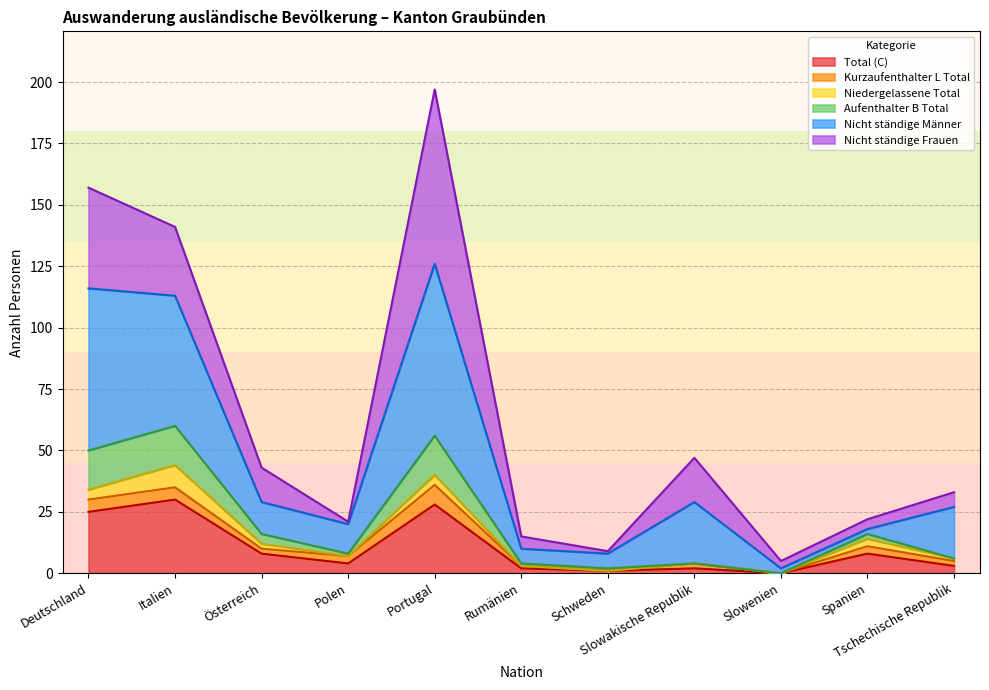

Which series has the largest total across all categories?

Nicht ständige Männer